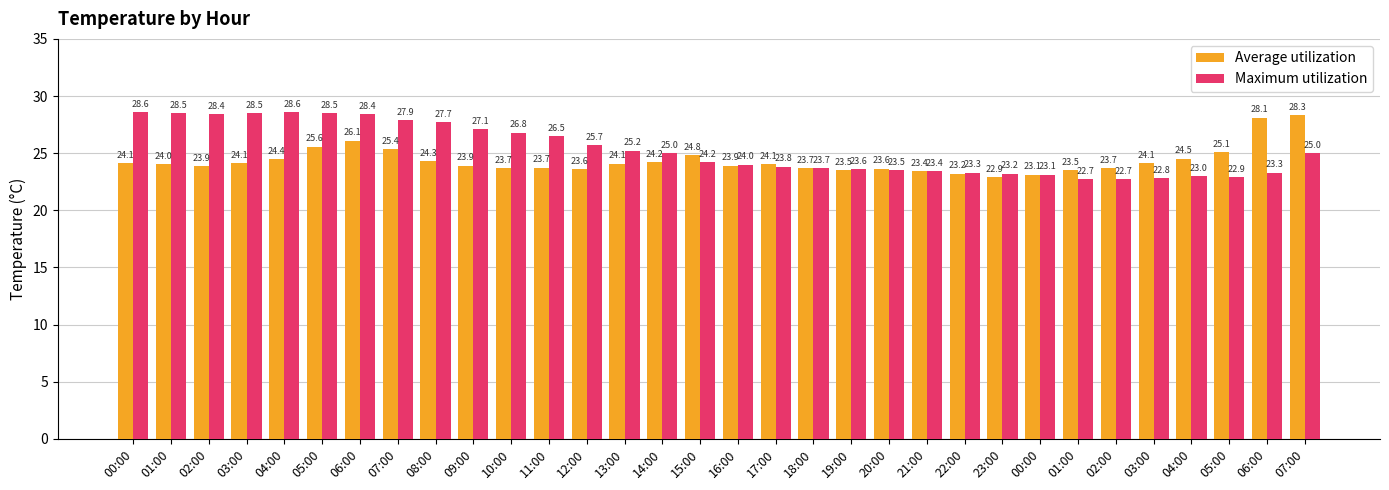

How many bars are there in each group?

2